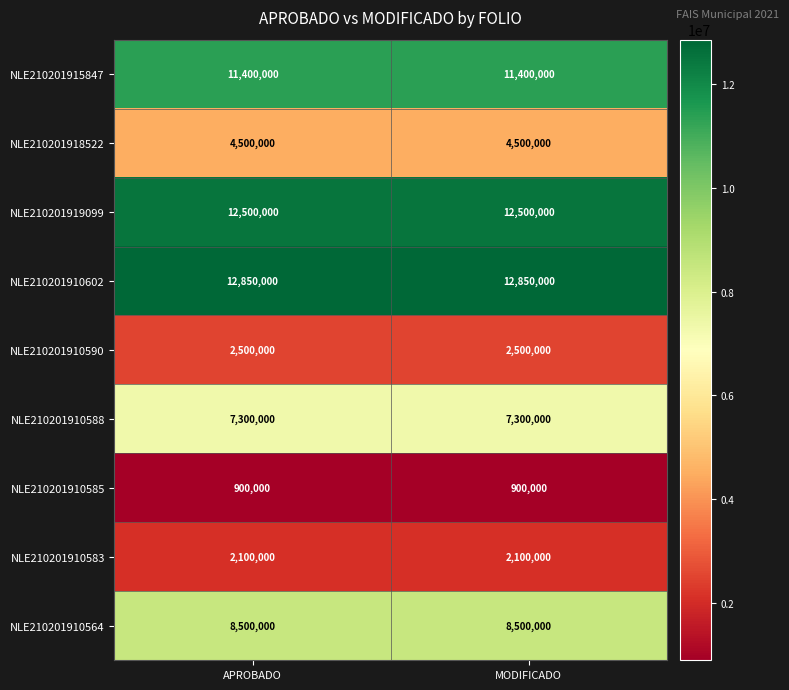

What is the highest value of the NLE210201910602 series?

12850000